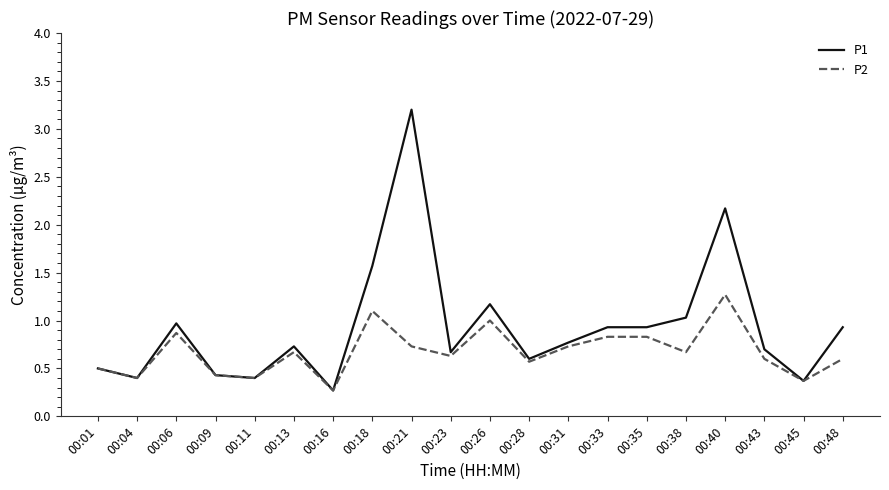

Reading left to right, list all the values displayed in this chart.

P1: 0.5	0.4	1.0	0.4	0.4	0.7	0.3	1.6	3.2	0.7	1.2	0.6	0.8	0.9	0.9	1.0	2.2	0.7	0.4	0.9
P2: 0.5	0.4	0.9	0.4	0.4	0.7	0.3	1.1	0.7	0.6	1.0	0.6	0.7	0.8	0.8	0.7	1.3	0.6	0.4	0.6